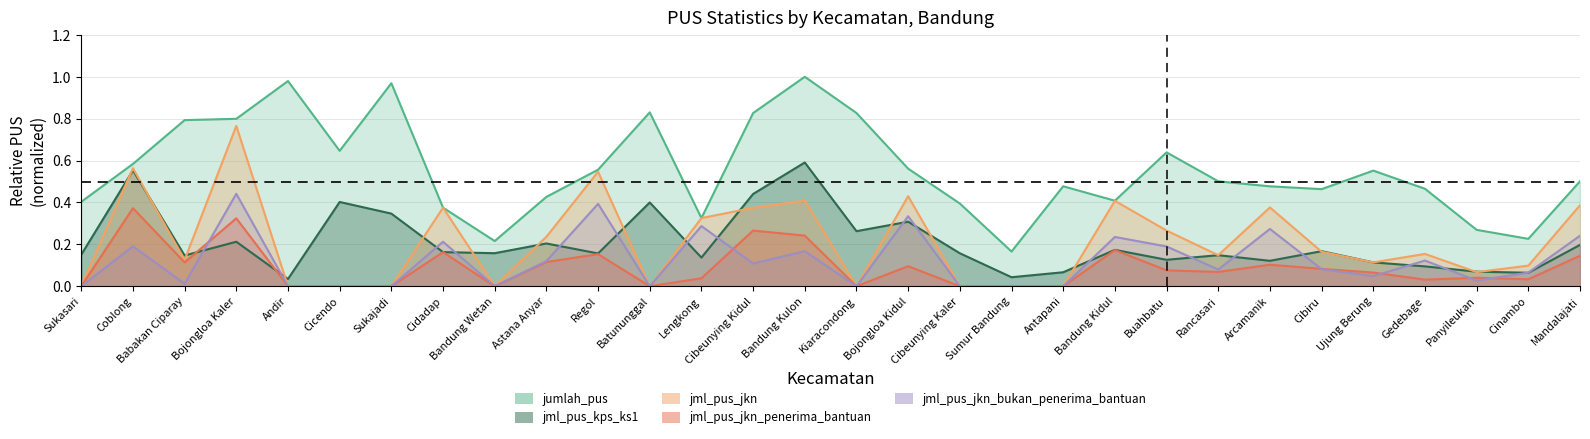

How many values in the jml_pus_jkn_penerima_bantuan series exceed 0?

20